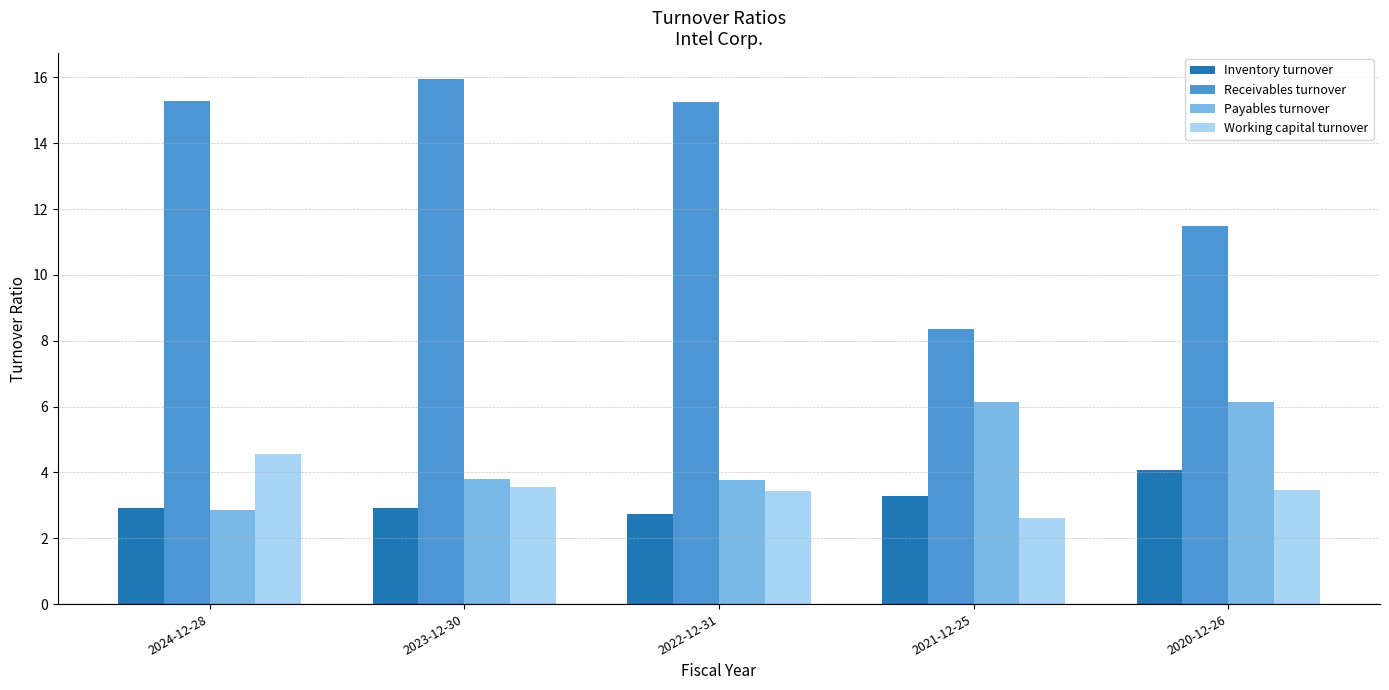

What are all the series names shown in the legend?

Inventory turnover, Receivables turnover, Payables turnover, Working capital turnover